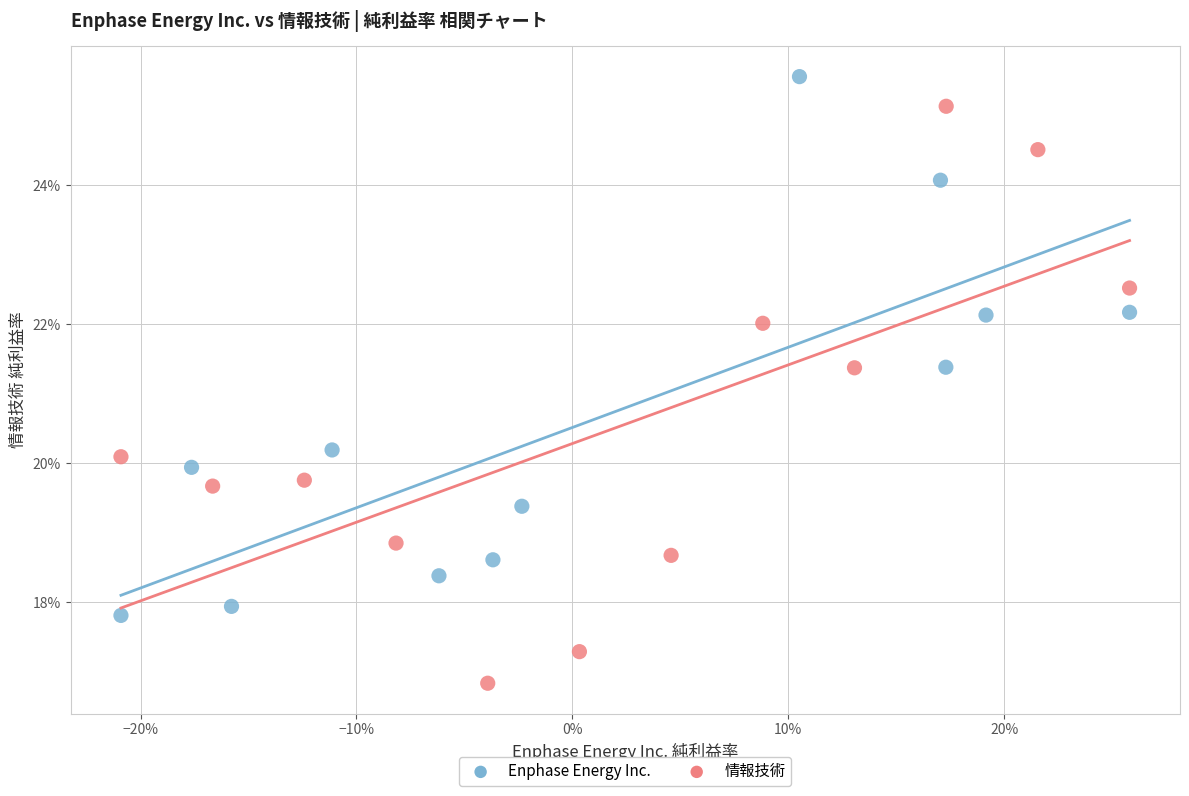

What are all the series names shown in the legend?

Enphase Energy Inc., 情報技術